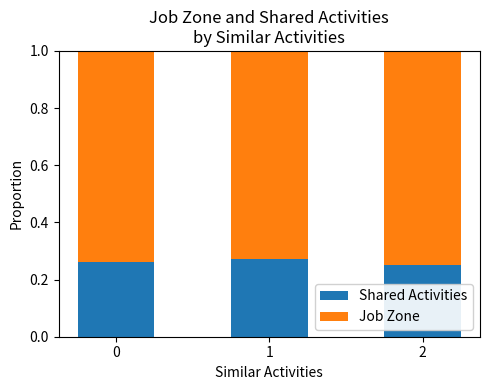

What is the sum of the Shared Activities values at 0 and 1?

0.5